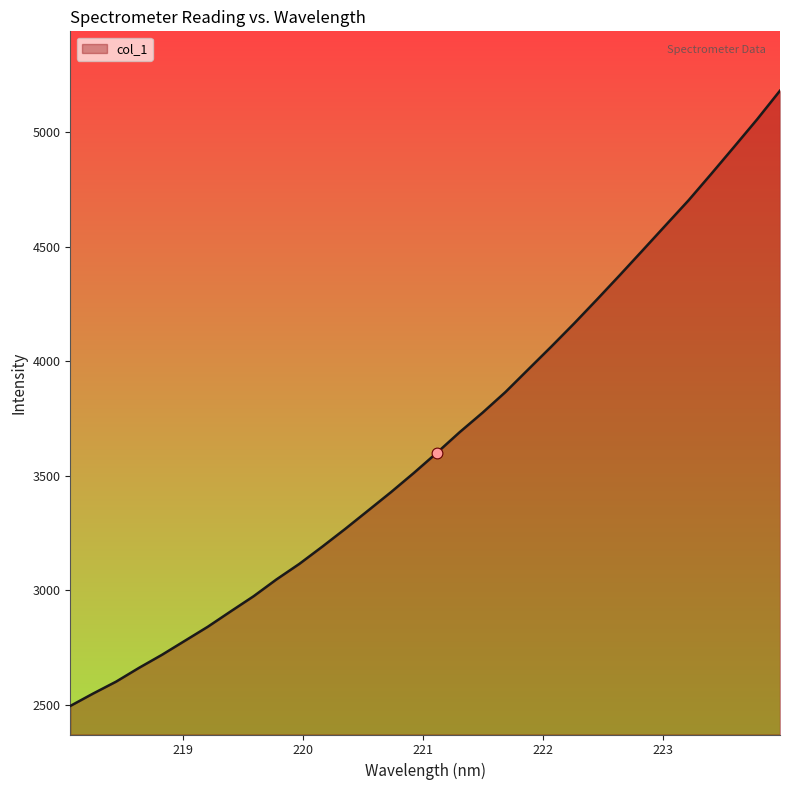

What is the minimum value shown in the chart?

2494.6